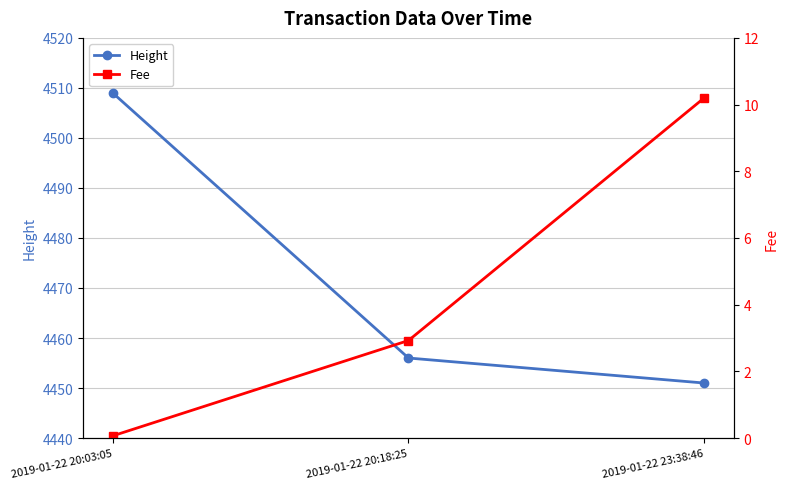

What is the minimum value shown in the chart?

0.1